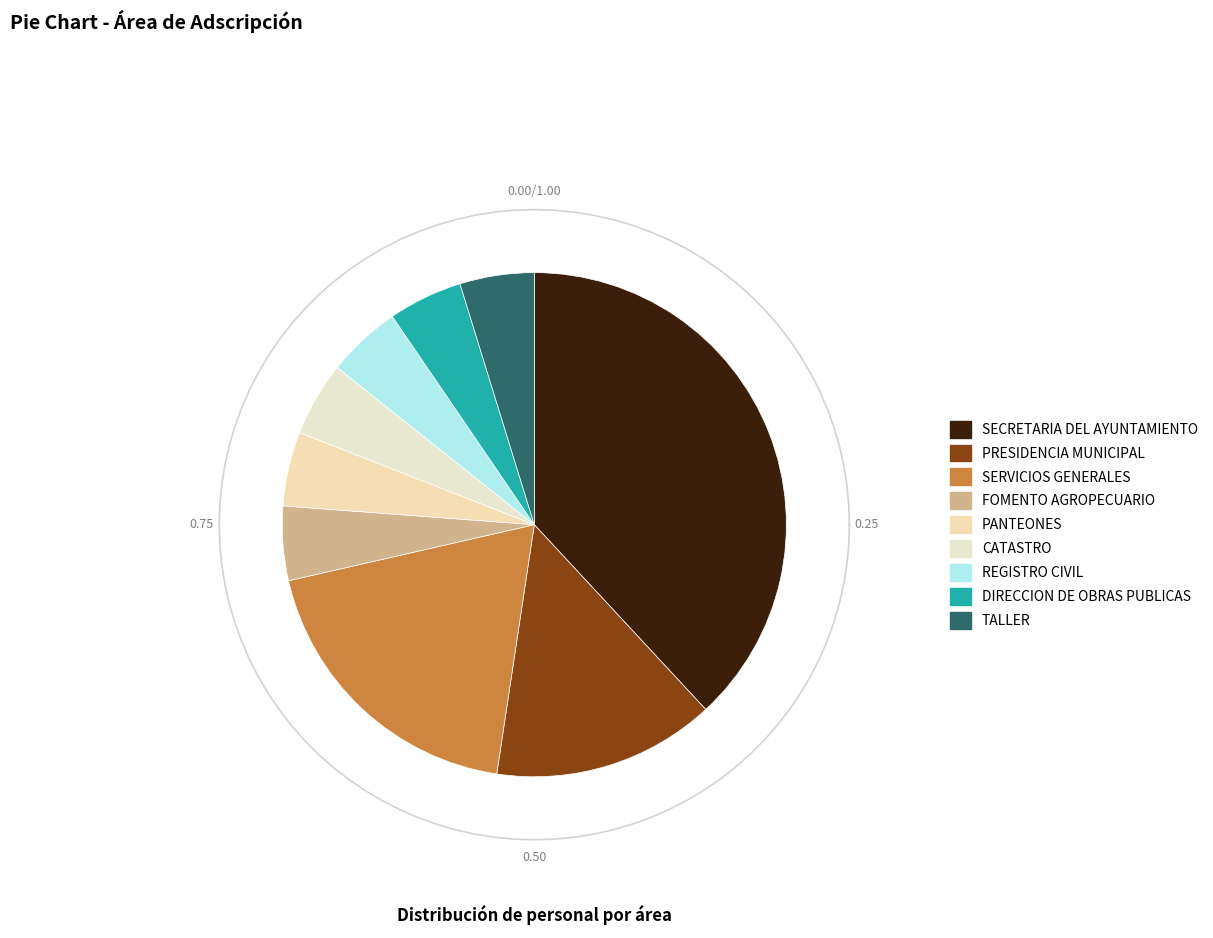

What is the change in value from SERVICIOS GENERALES to REGISTRO CIVIL?

-3